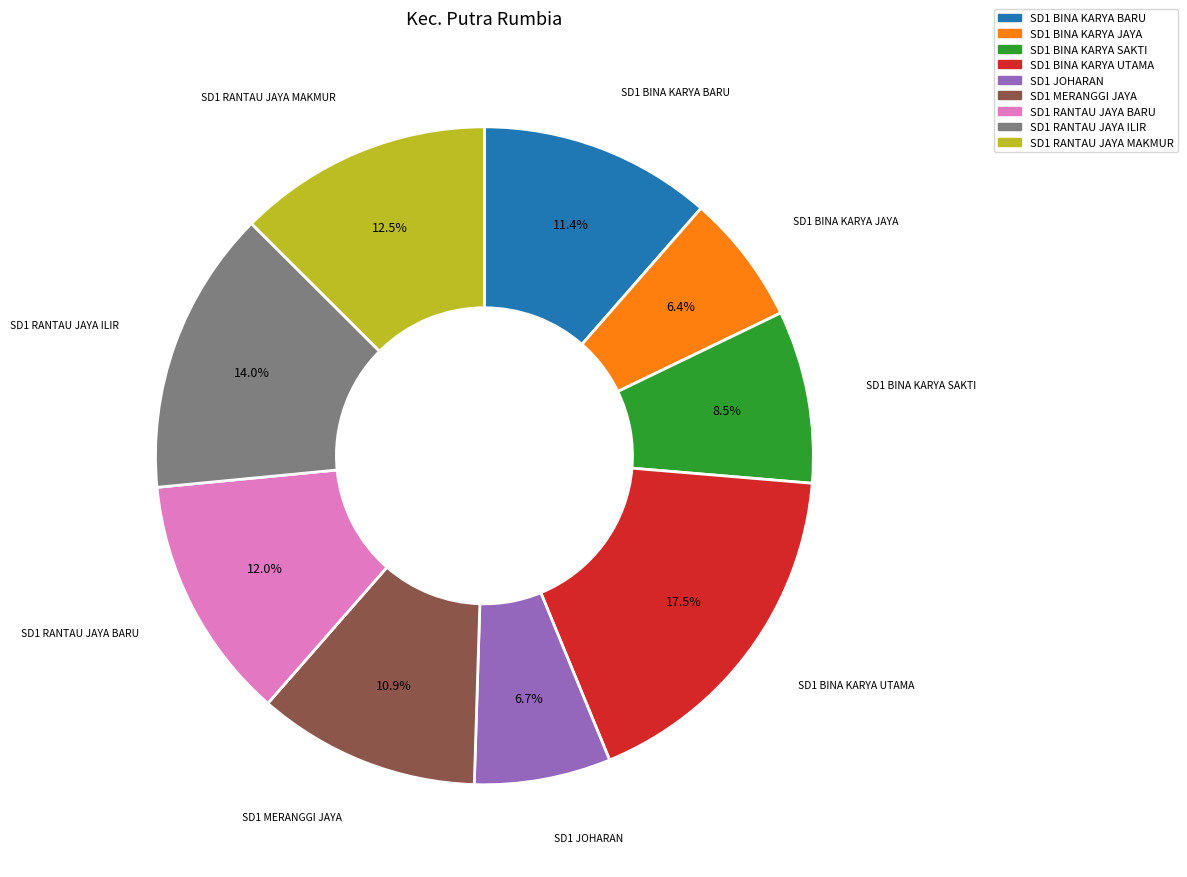

Is there a majority slice in this chart?

No